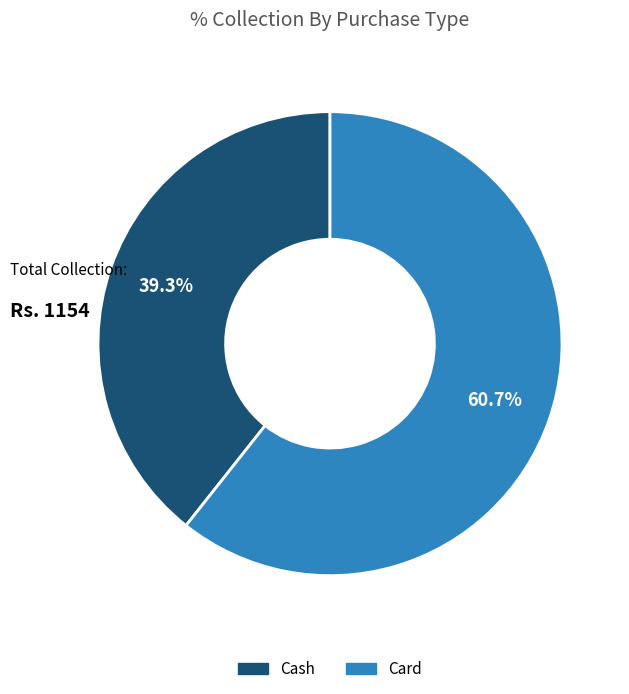

Does Cash account for over 50% of the chart?

No